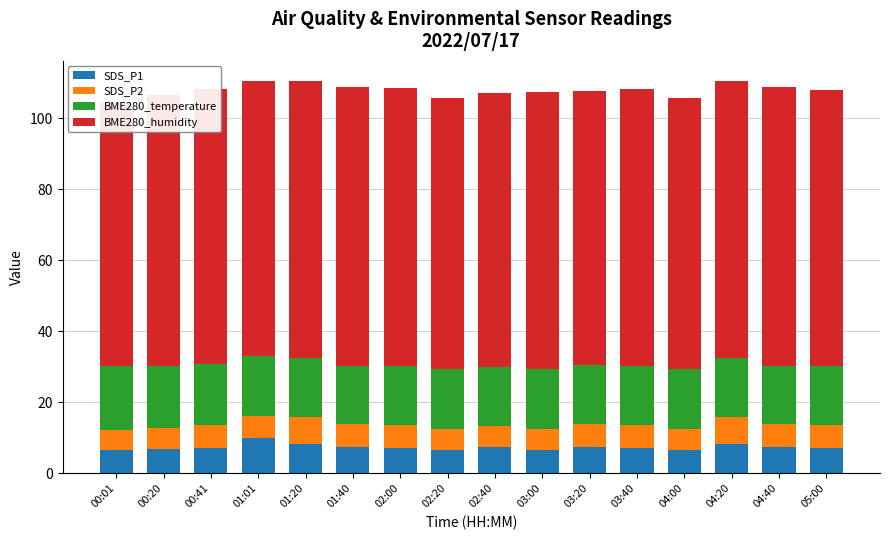

Which category has the lowest value in the BME280_humidity series?

00:01